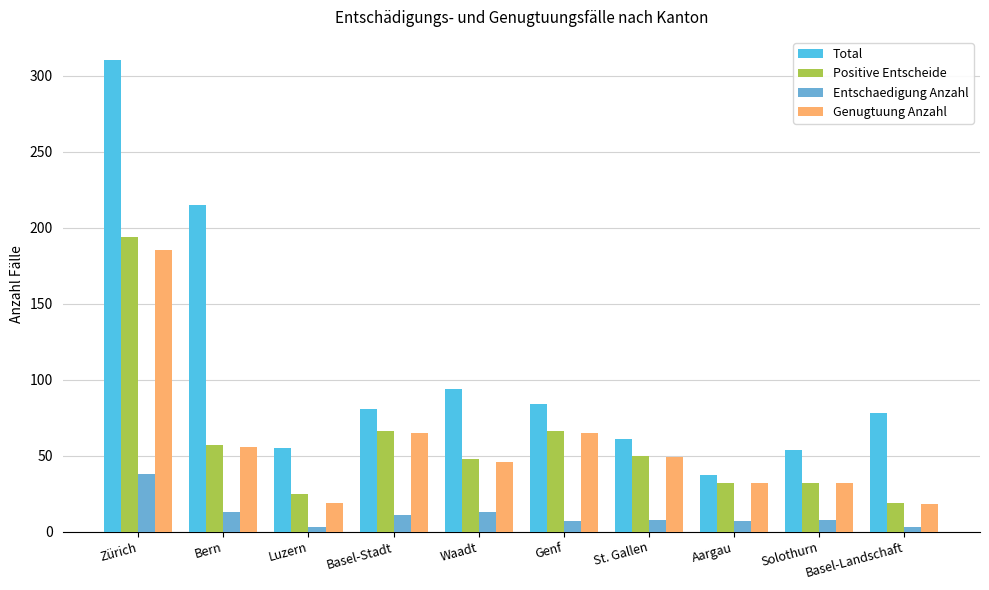

Which category has the highest value in the Total series?

Zürich